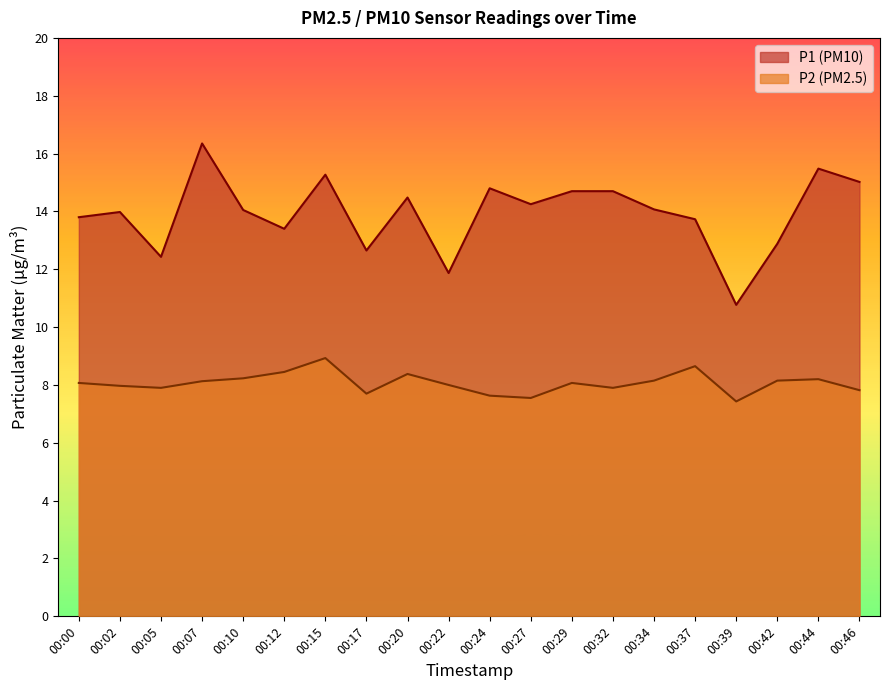

At which label does P2 first exceed 8?

00:00